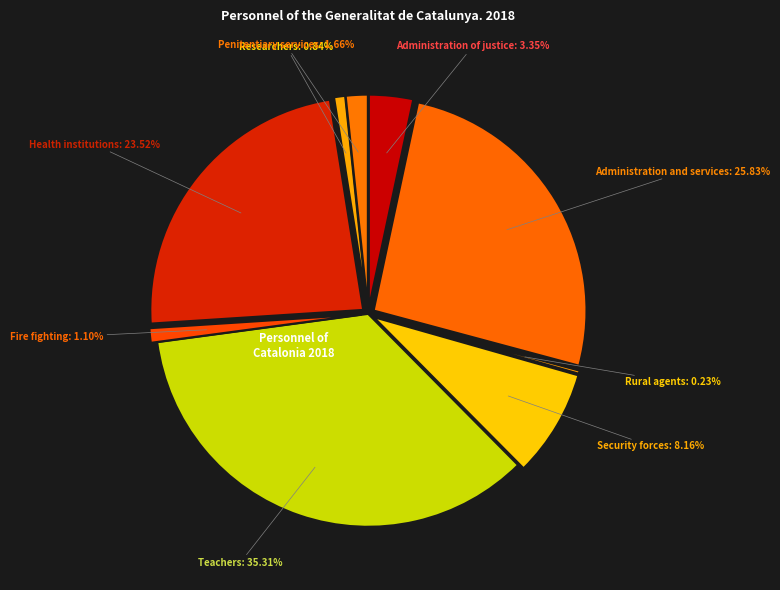

What portion of the pie excludes Administration and services?

74.2%